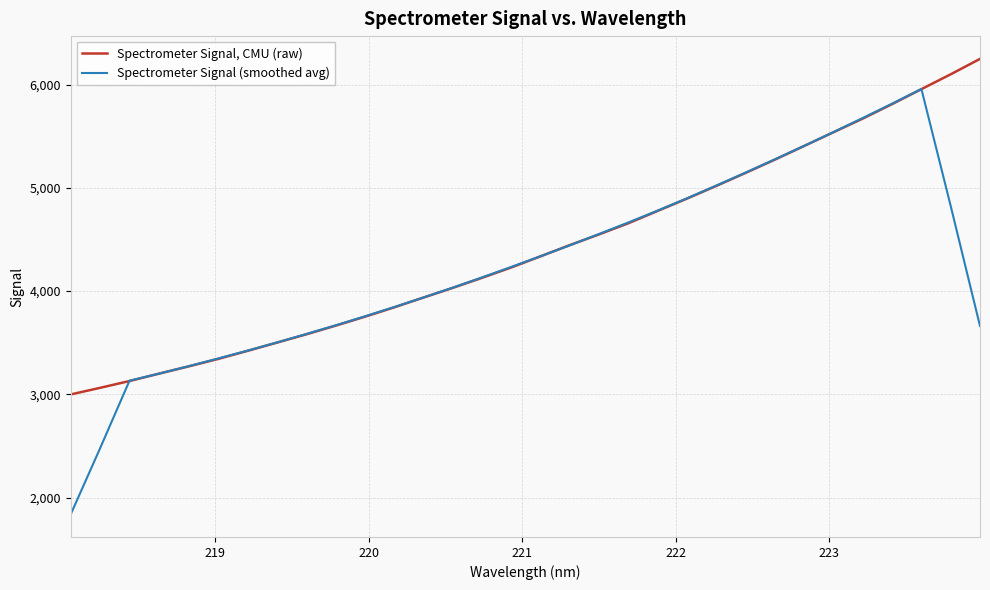

What is the minimum value shown in the chart?

1838.1